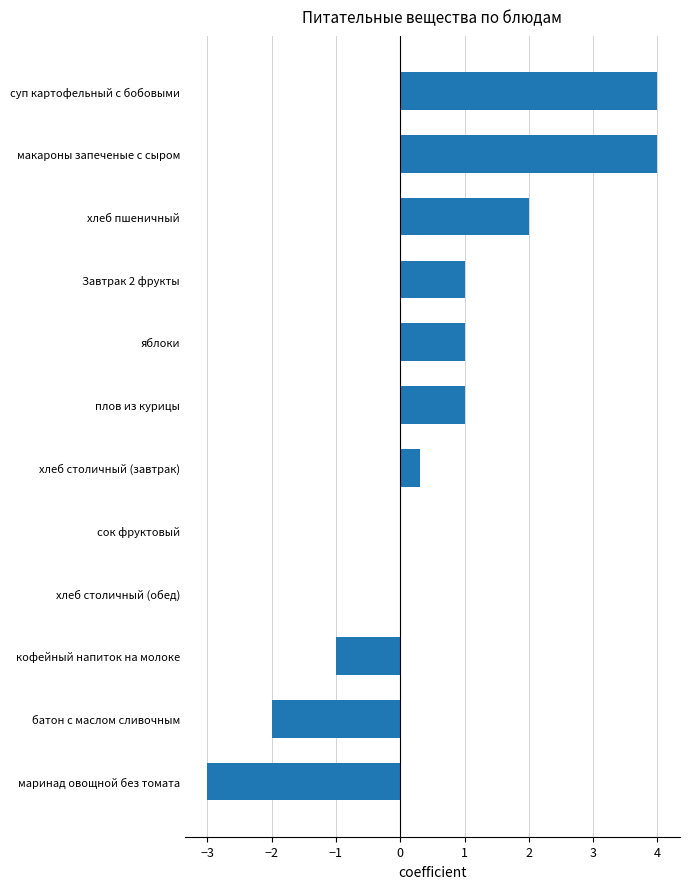

Read the value at маринад овощной без томата.

-3.0